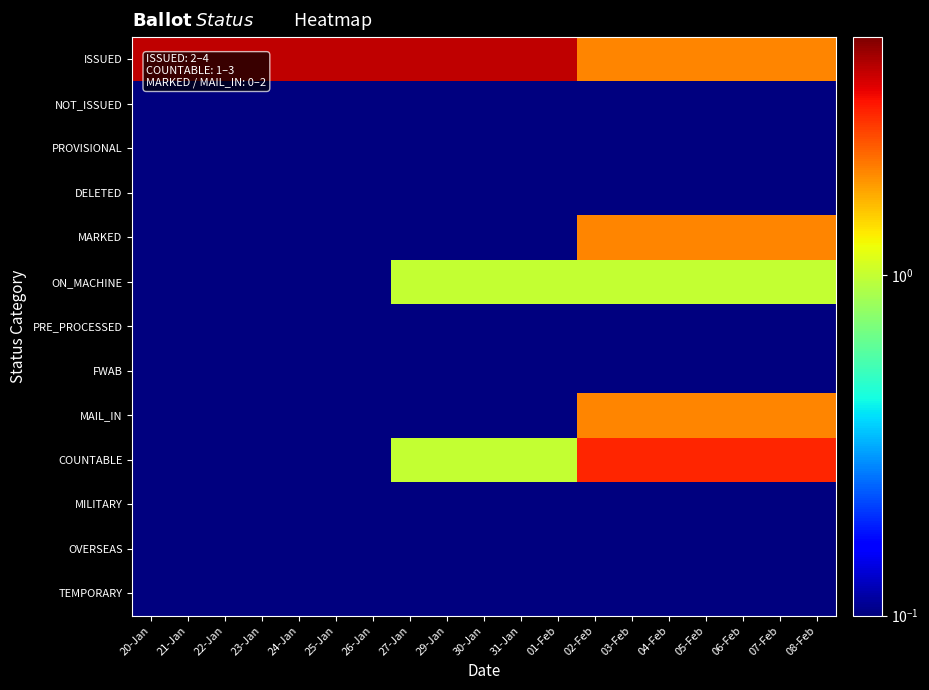

At how many categories does at least one series exceed 3?

12